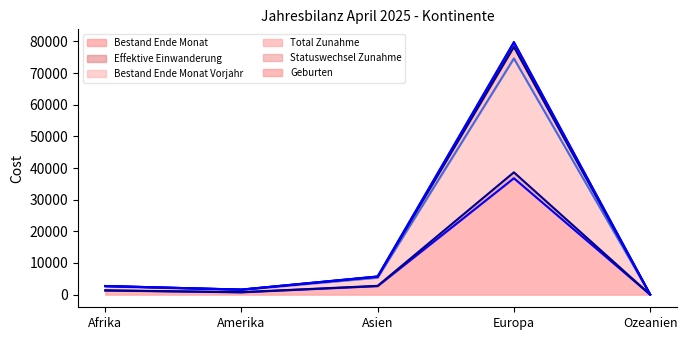

How many lines are shown in the chart?

6